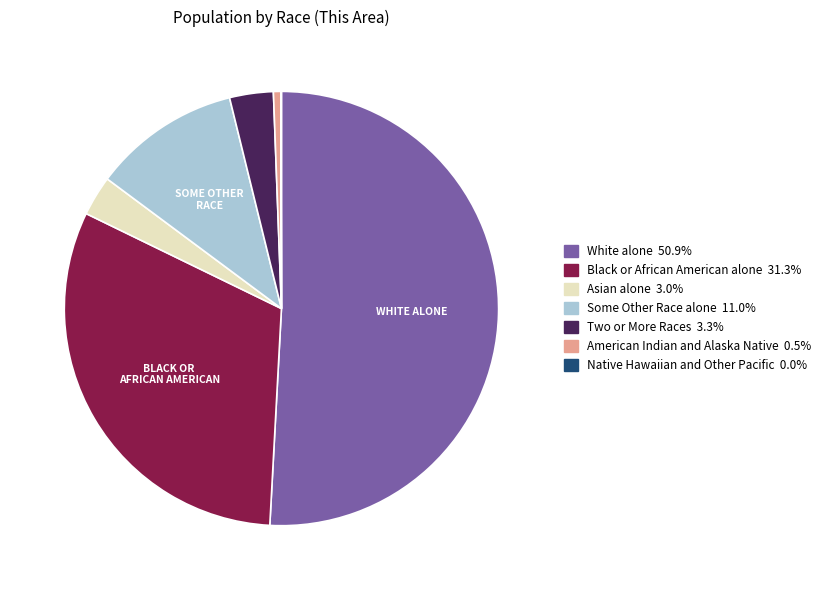

Approximately how many times larger is the value at Black or African American alone compared to White alone?

0.6